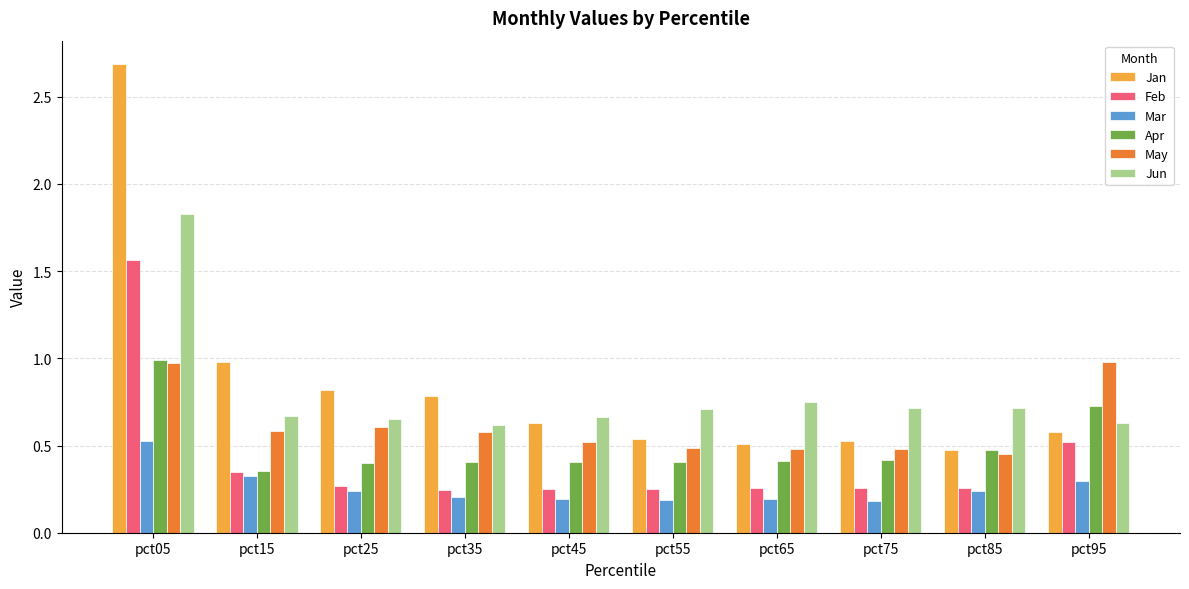

At how many categories does at least one series exceed 0?

10